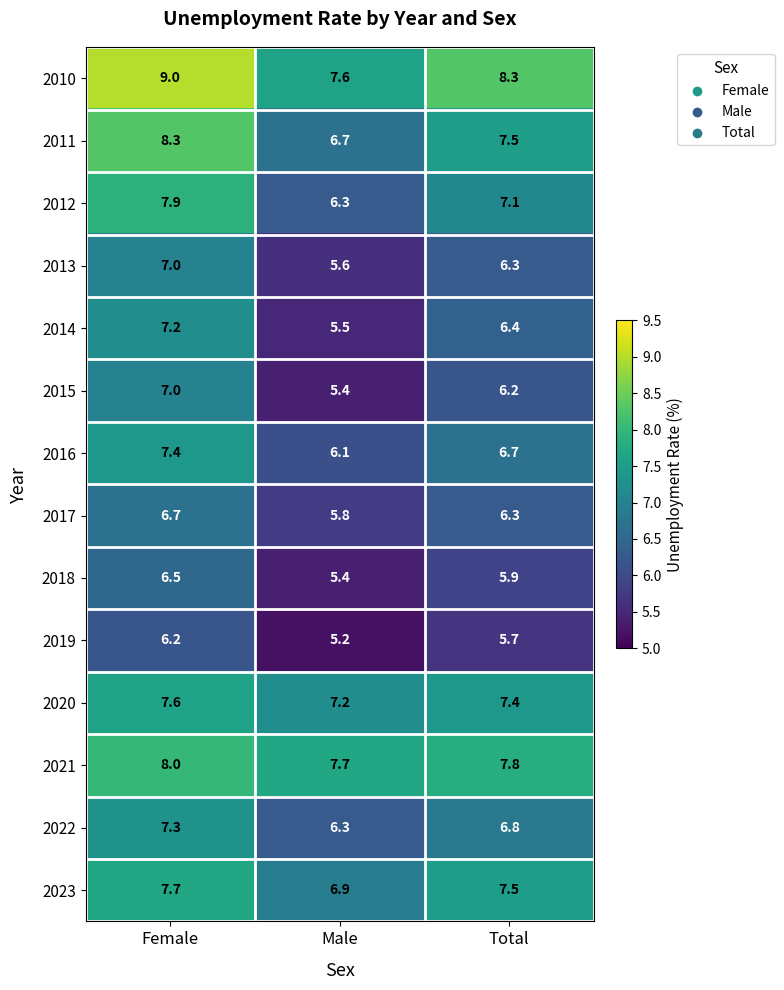

Which series has the largest total across all categories?

2010